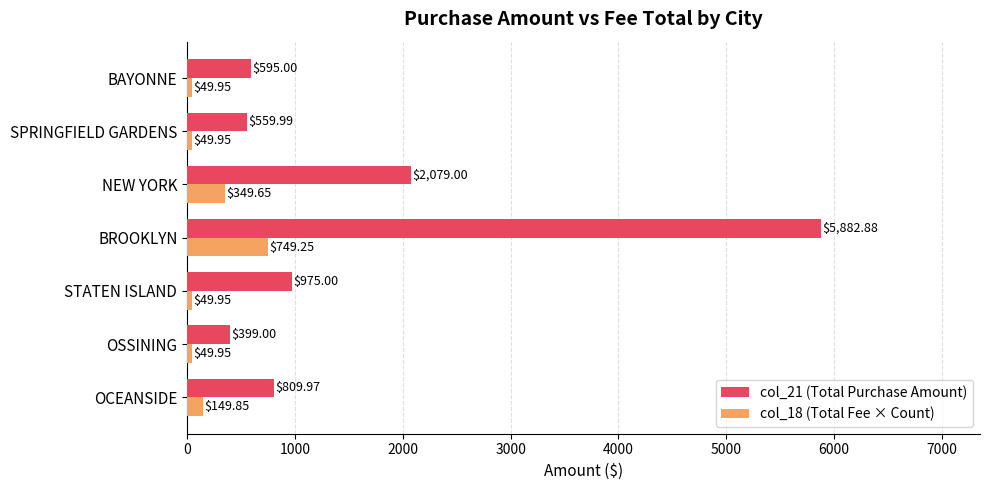

What is the sum of the col_21 (Total Purchase Amount) values at STATEN ISLAND and BAYONNE?

1570.0